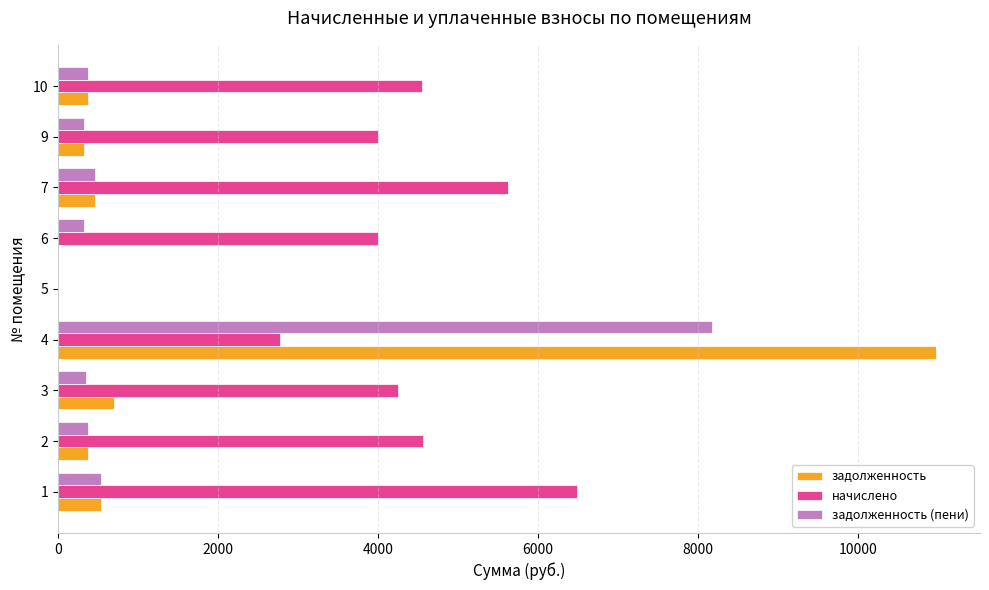

At which category is the sum across all series the highest?

4